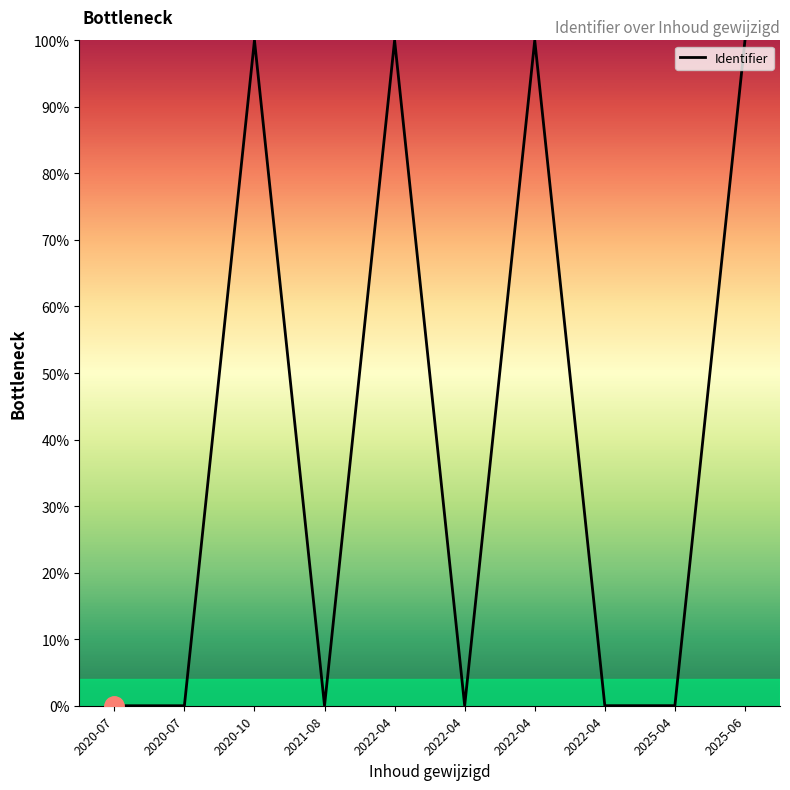

How many lines are shown in the chart?

1